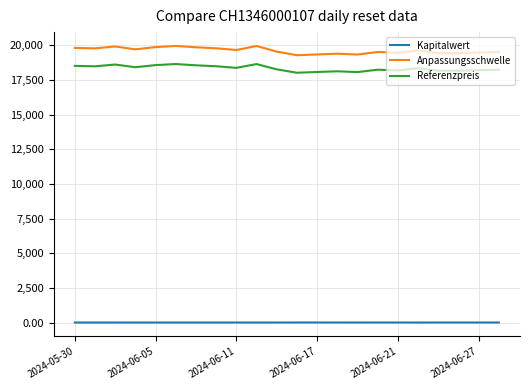

Rank the series by their maximum value, from highest to lowest.

Anpassungsschwelle, Referenzpreis, Kapitalwert